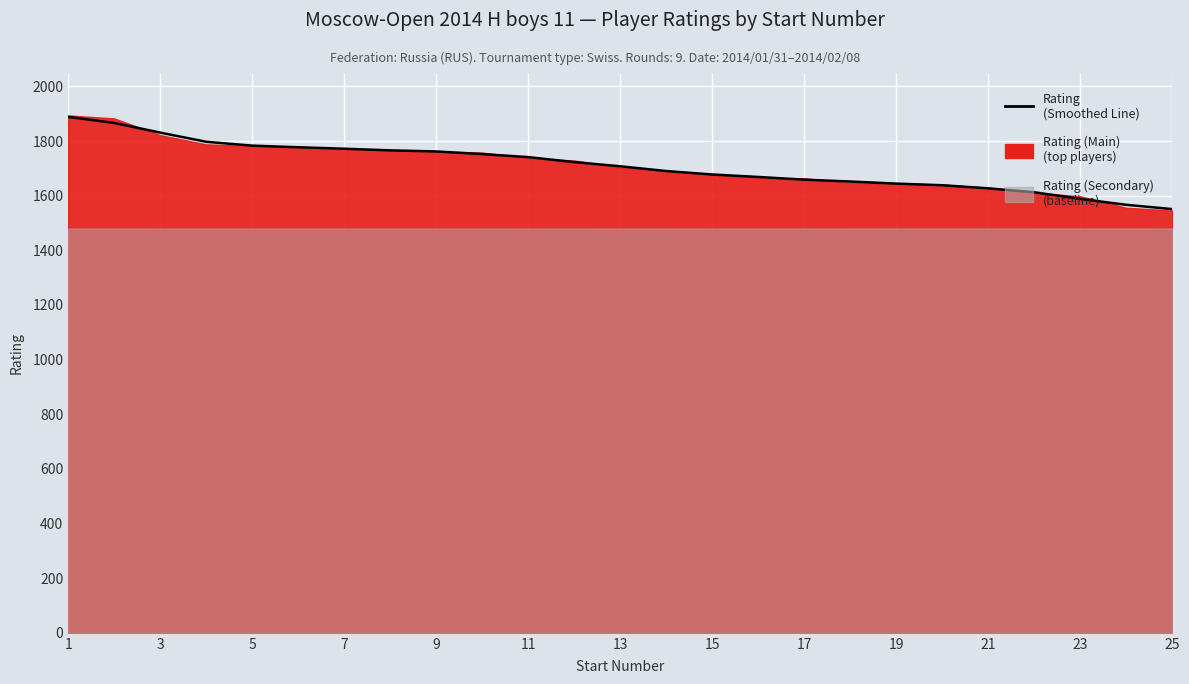

What is the change in value from 15 to 17?

-16.7